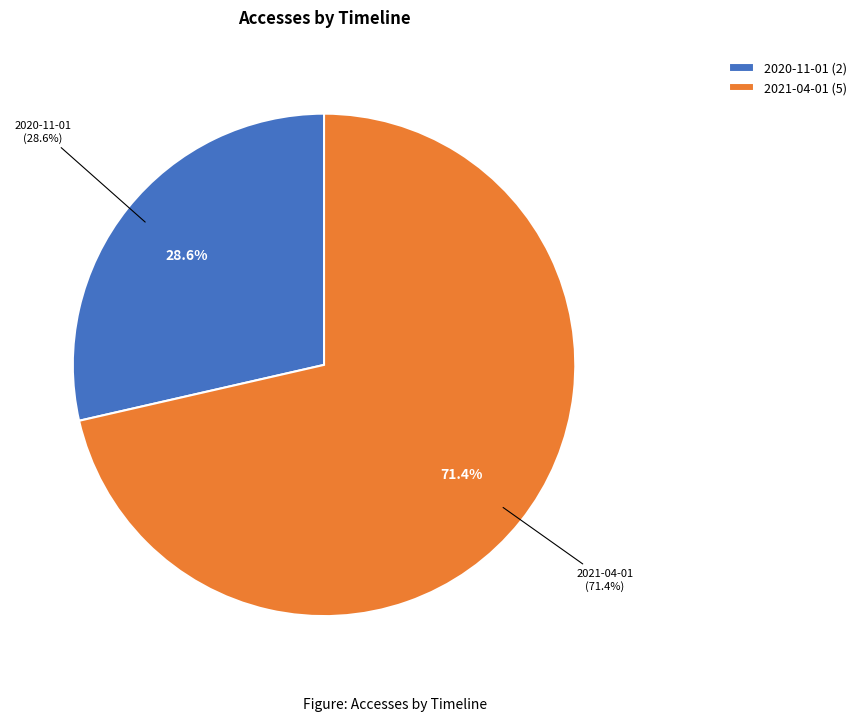

Combined, what portion of the pie is 2021-04-01 and 2020-11-01?

100.0%